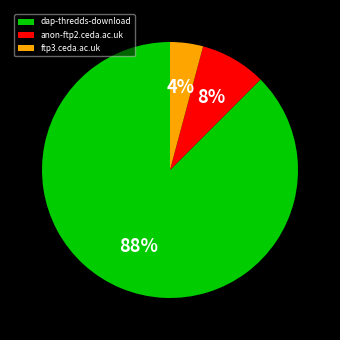

Approximately how many times larger is the value at anon-ftp2.ceda.ac.uk compared to dap-thredds-download?

0.1